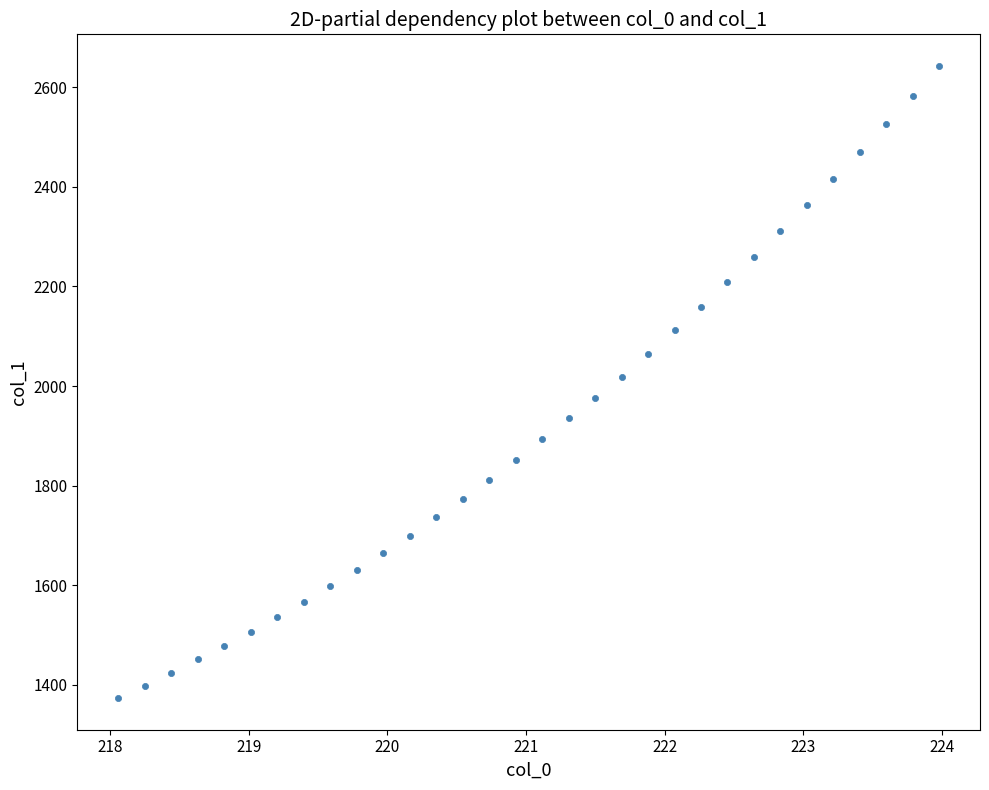

What is the range of Y values (max minus min)?

1269.7